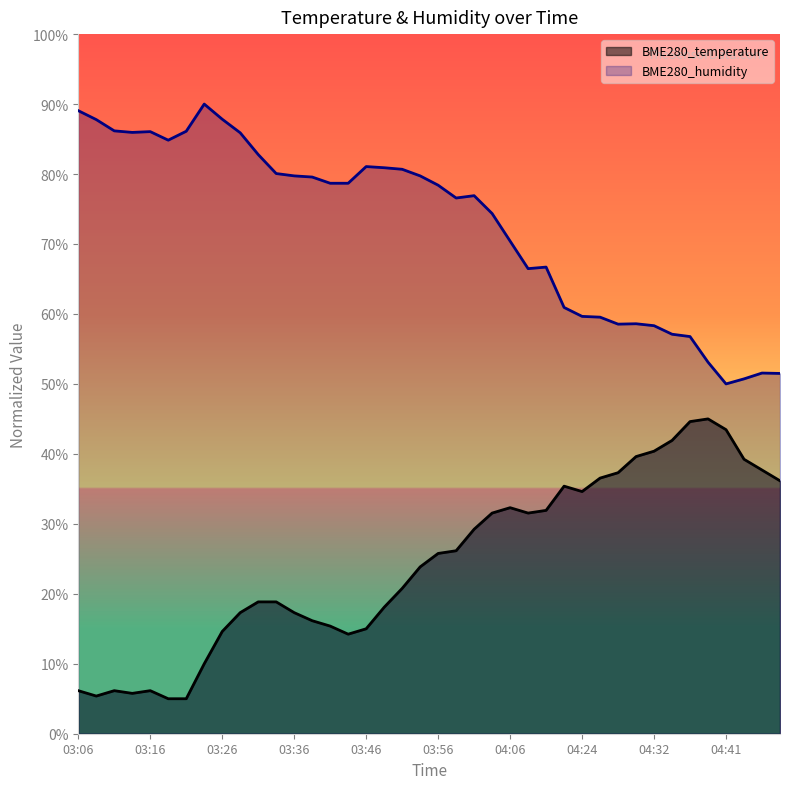

The value of BME280_temperature at 04:01 is 48.5. True or false?

False